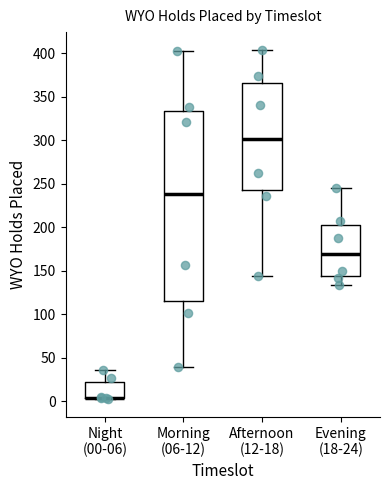

Reading left to right, transcribe this box plot: for each box, give where its median line is, the range the box spans, and where its two whiskers end, as read against the y-axis. The values are not printed on the chart, so give them approximately, as read against the axis.

Night (00-06): median 5 (drawn on the box's lower edge), box 5 to 20, whiskers 0 to 35
Morning (06-12): median 240, box 115 to 335, whiskers 40 to 400
Afternoon (12-18): median 300, box 245 to 365, whiskers 145 to 405
Evening (18-24): median 170, box 145 to 200, whiskers 135 to 245